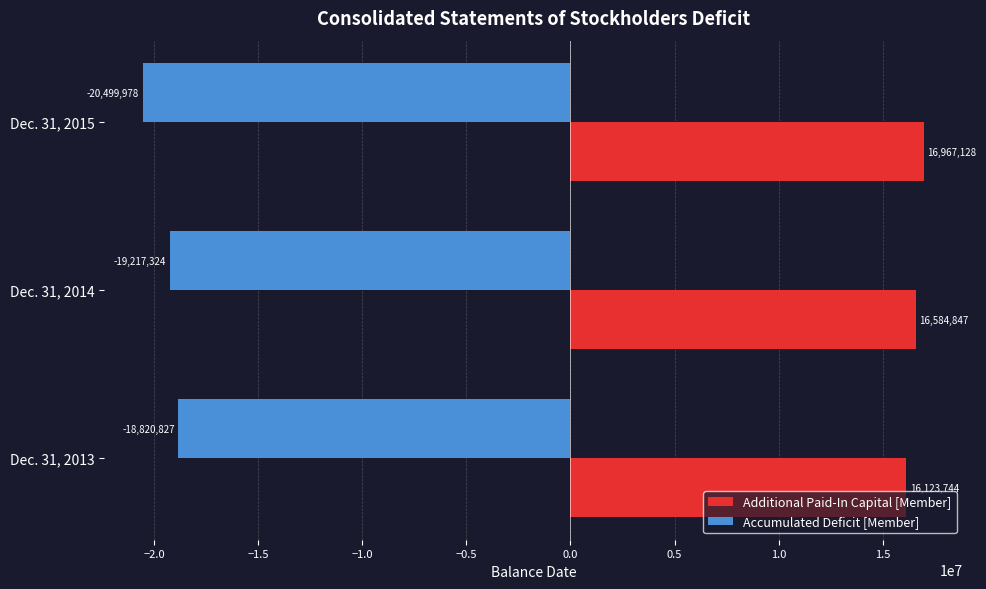

Count the Accumulated Deficit [Member] values in the range -20499978 to -18820827.

3